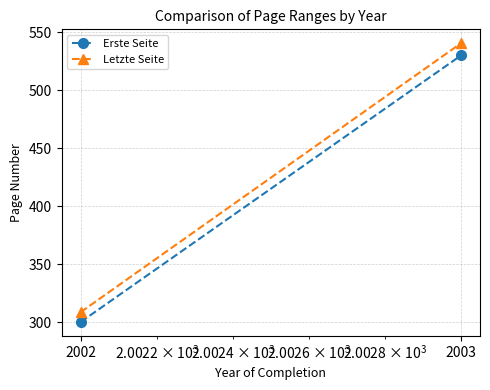

Reading right to left, transcribe all the data shown in this chart.

Erste Seite: 2003=530.0	2002=300.0
Letzte Seite: 2003=540.5	2002=308.5